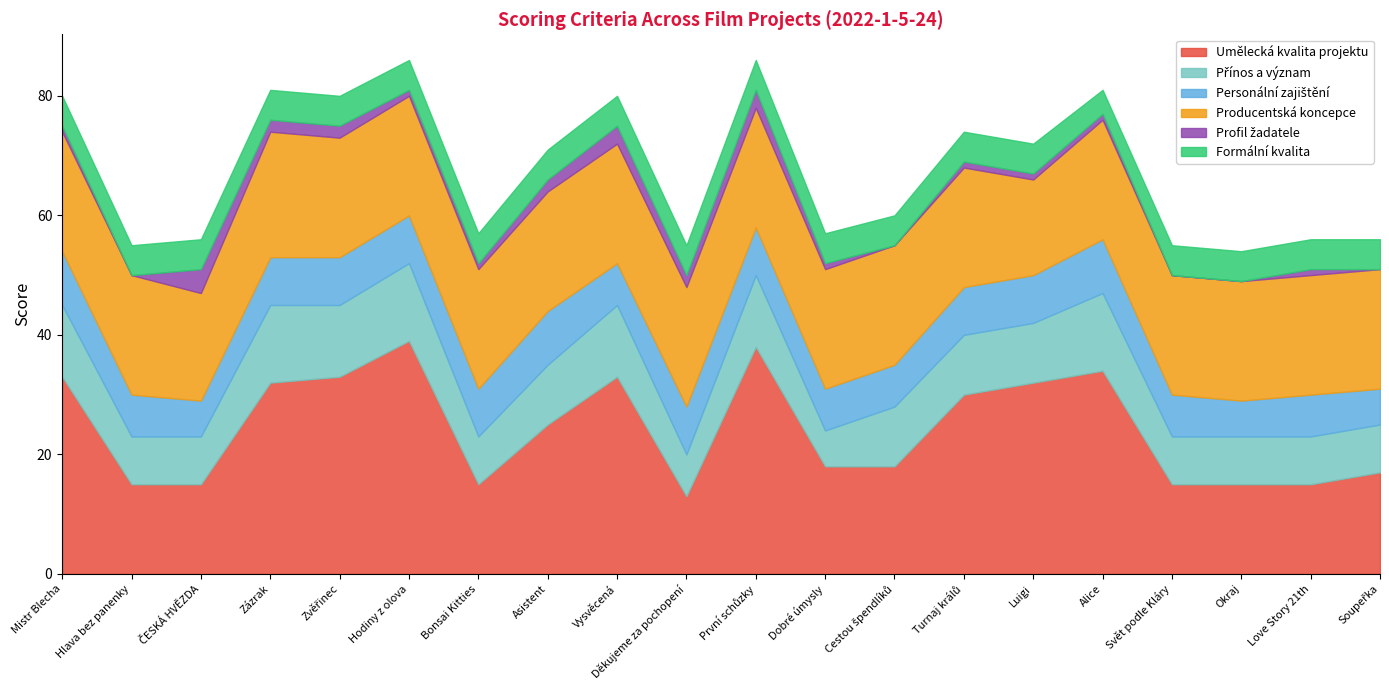

The value of Producentská koncepce at Dobré úmysly is 27. True or false?

False